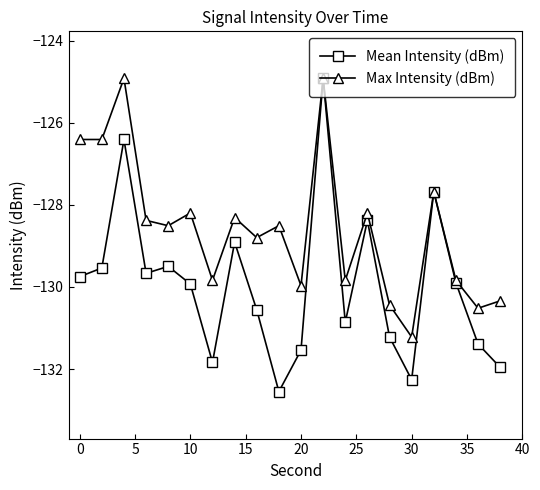

What is the greatest value displayed?

-124.9